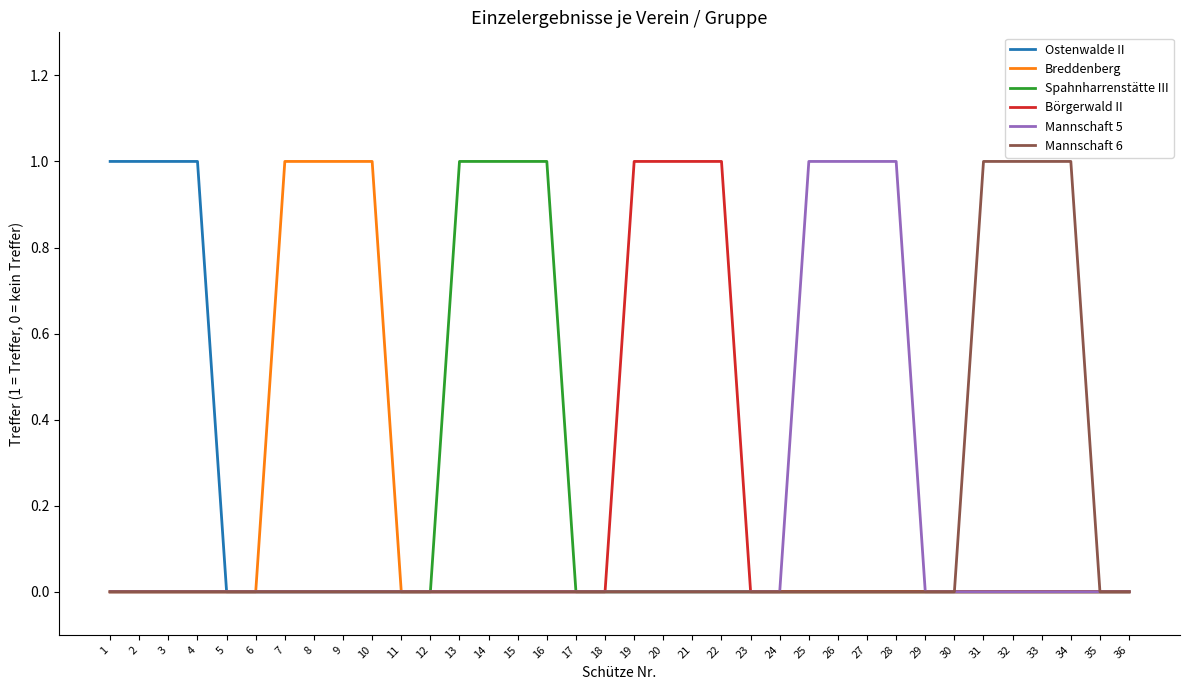

The value of Börgerwald II at 8 is 0. True or false?

True